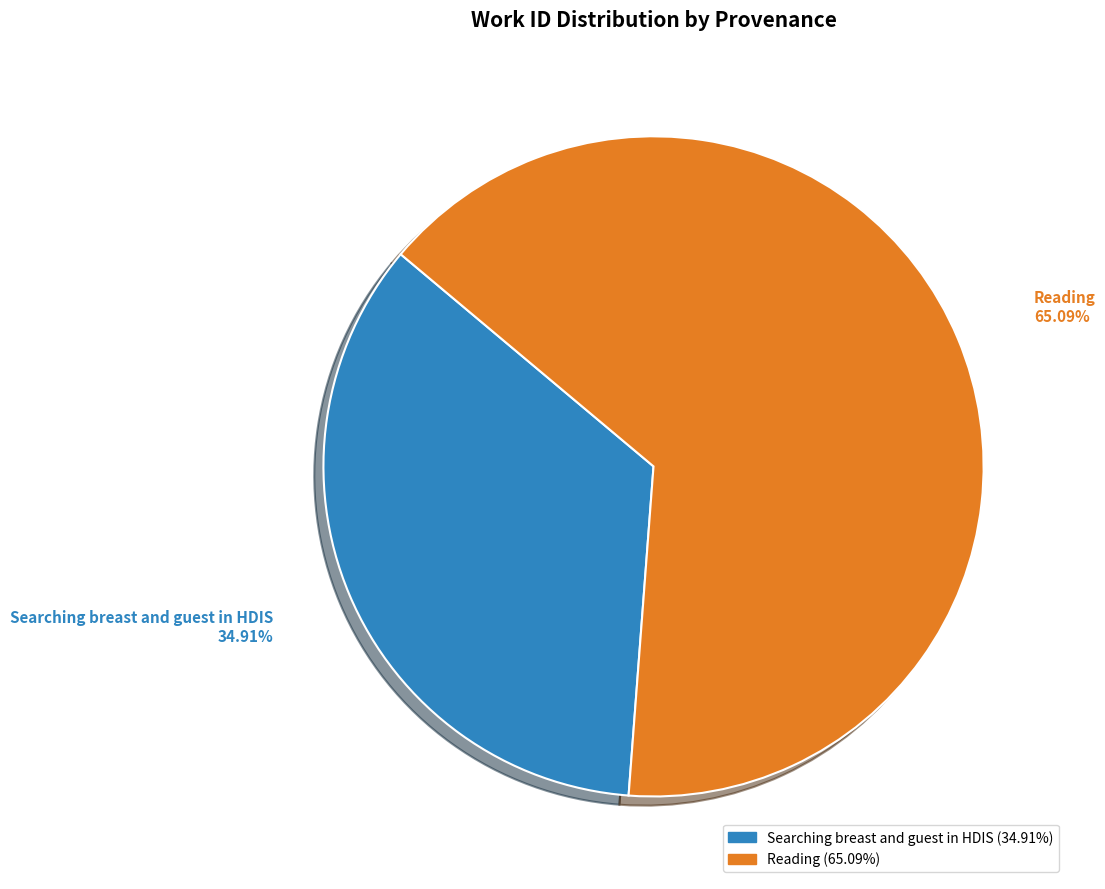

To the nearest percent, what portion does Searching breast and guest in HDIS represent?

35%